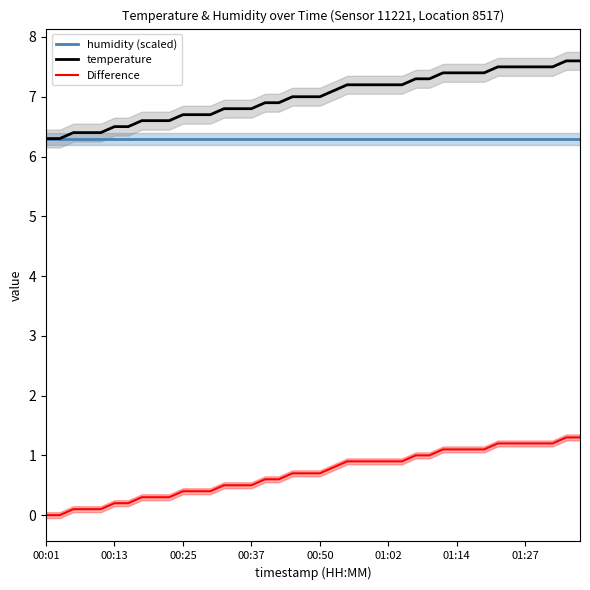

How many categories are shown in the chart?

40